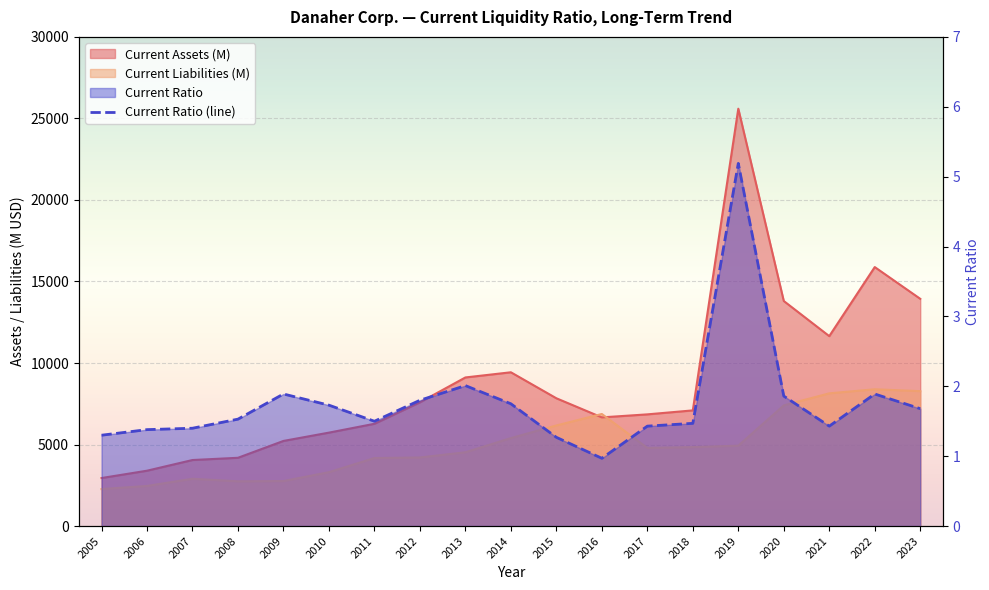

Which series changed the most between 2007 and 2010?

Current Assets (M)